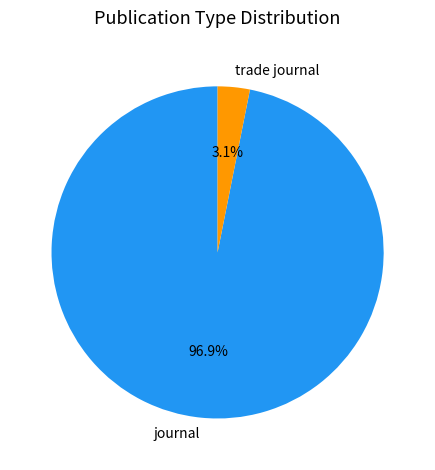

Is it true that journal is 88% of the pie?

False